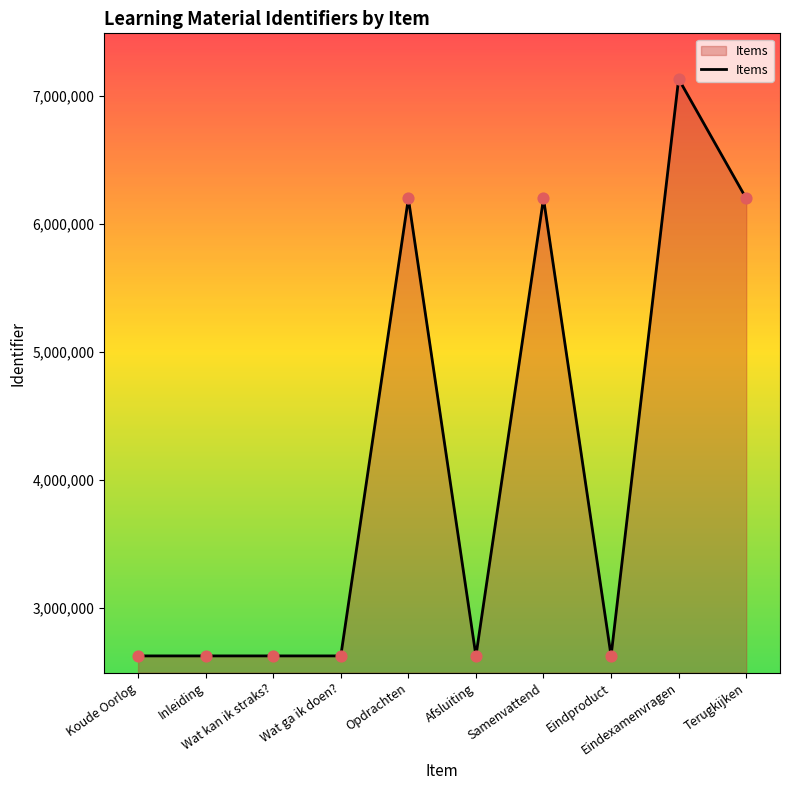

What is the change in value from Koude Oorlog to Terugkijken?

+3576466